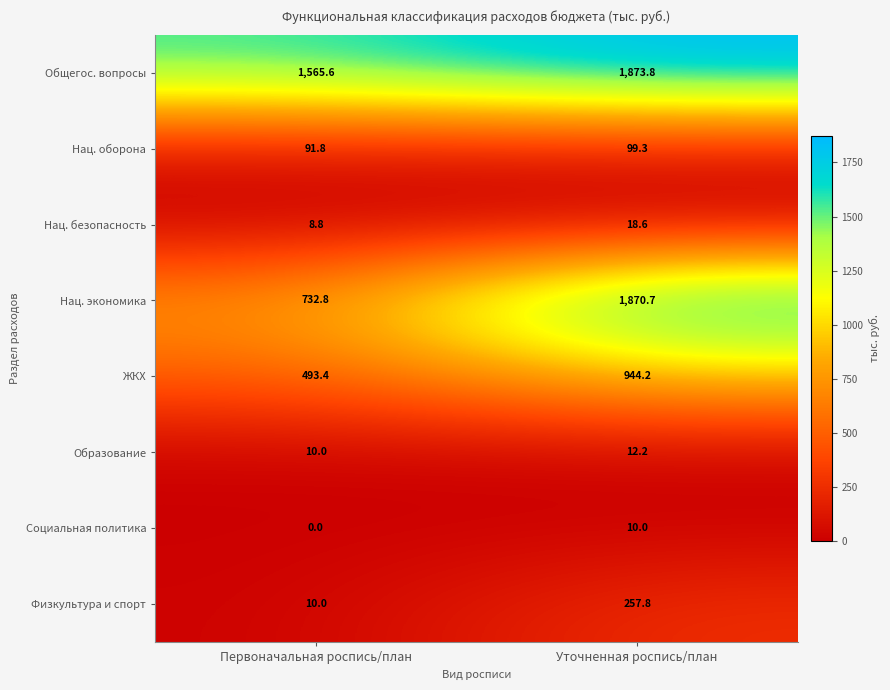

Reading left to right, transcribe all the data shown in this chart.

Общегос. вопросы: 1565.6	1873.8
Нац. оборона: 91.8	99.3
Нац. безопасность: 8.8	18.6
Нац. экономика: 732.8	1870.7
ЖКХ: 493.4	944.2
Образование: 10.0	12.2
Социальная политика: 0.0	10.0
Физкультура и спорт: 10.0	257.8